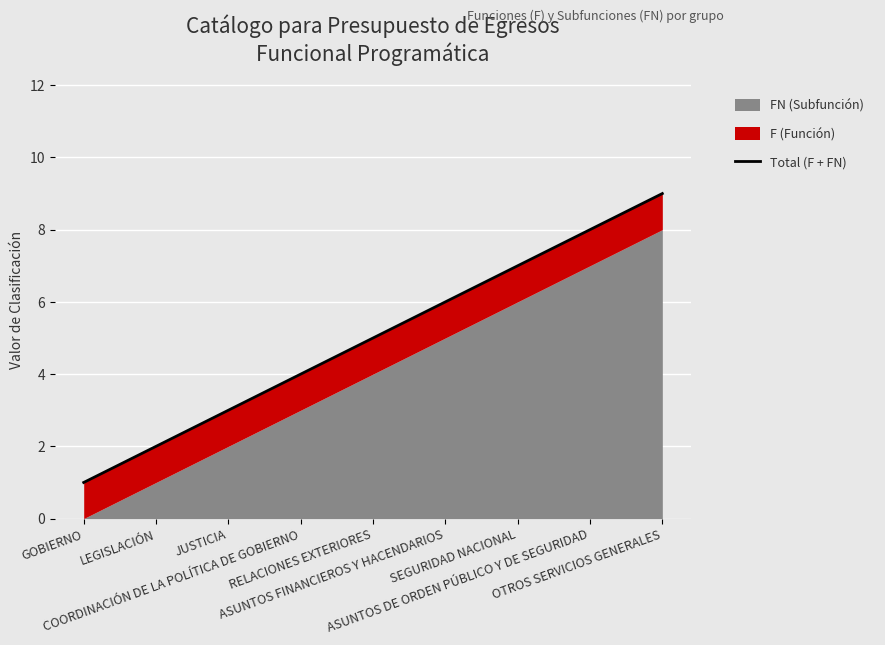

Is it true that the value at JUSTICIA is 3?

True